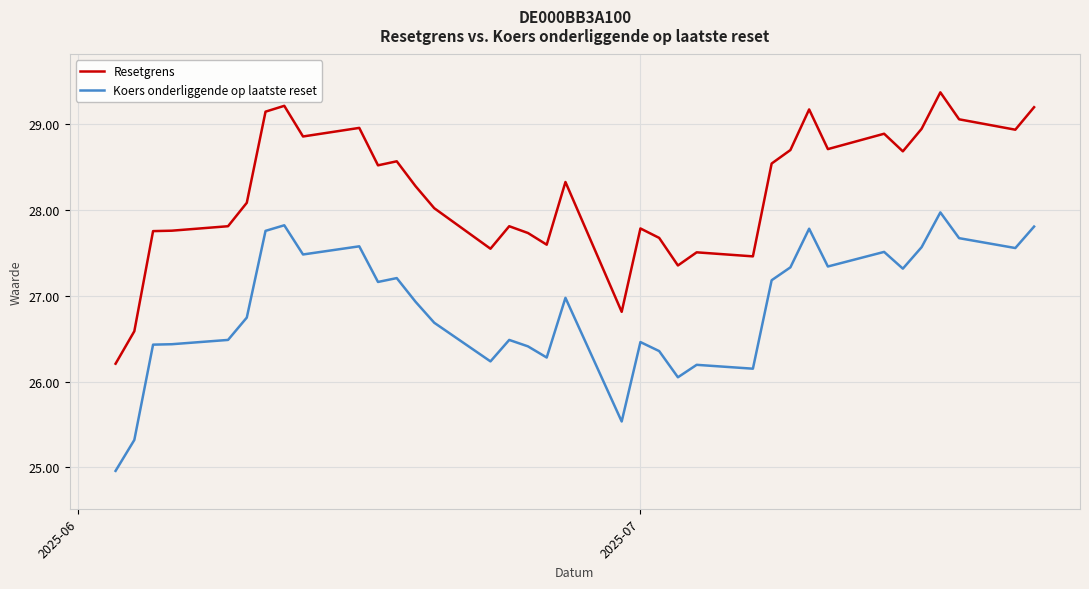

What is the average value of the Koers onderliggende op laatste reset series?

26.9